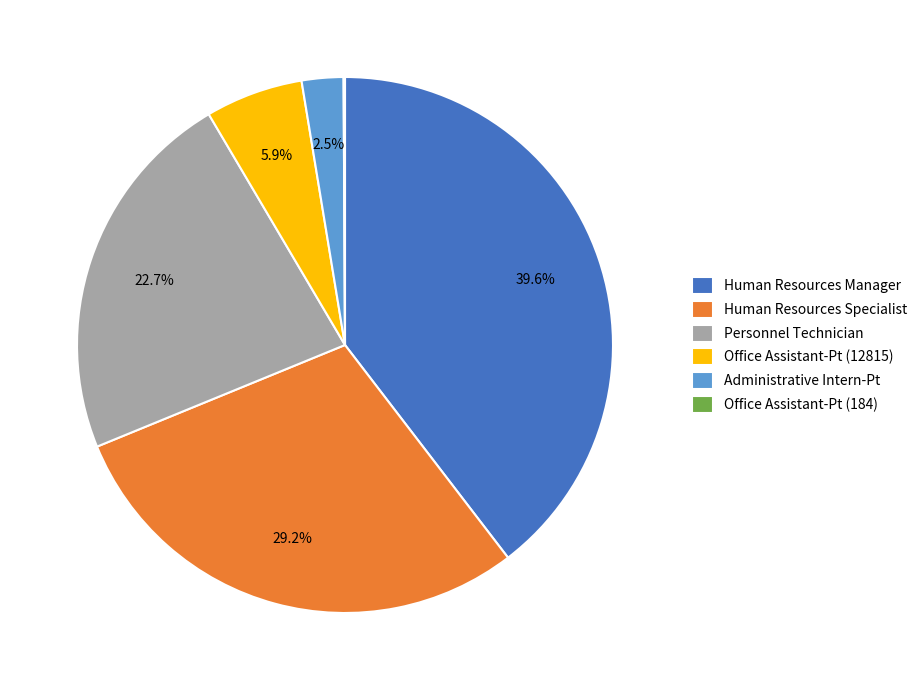

True or false: Administrative Intern-Pt accounts for 16% of the total.

False